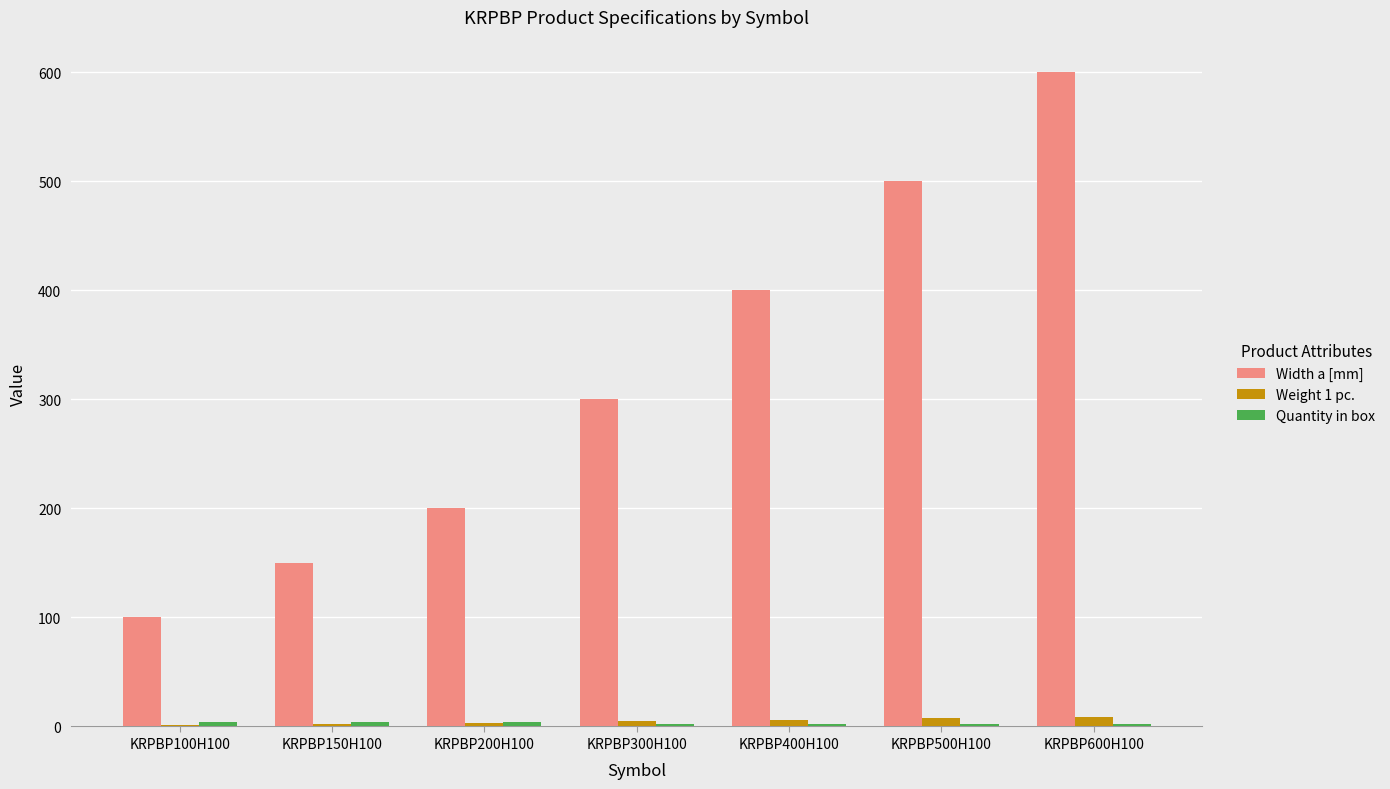

True or false: Width a [mm] has a value of 325.2 at KRPBP200H100.

False